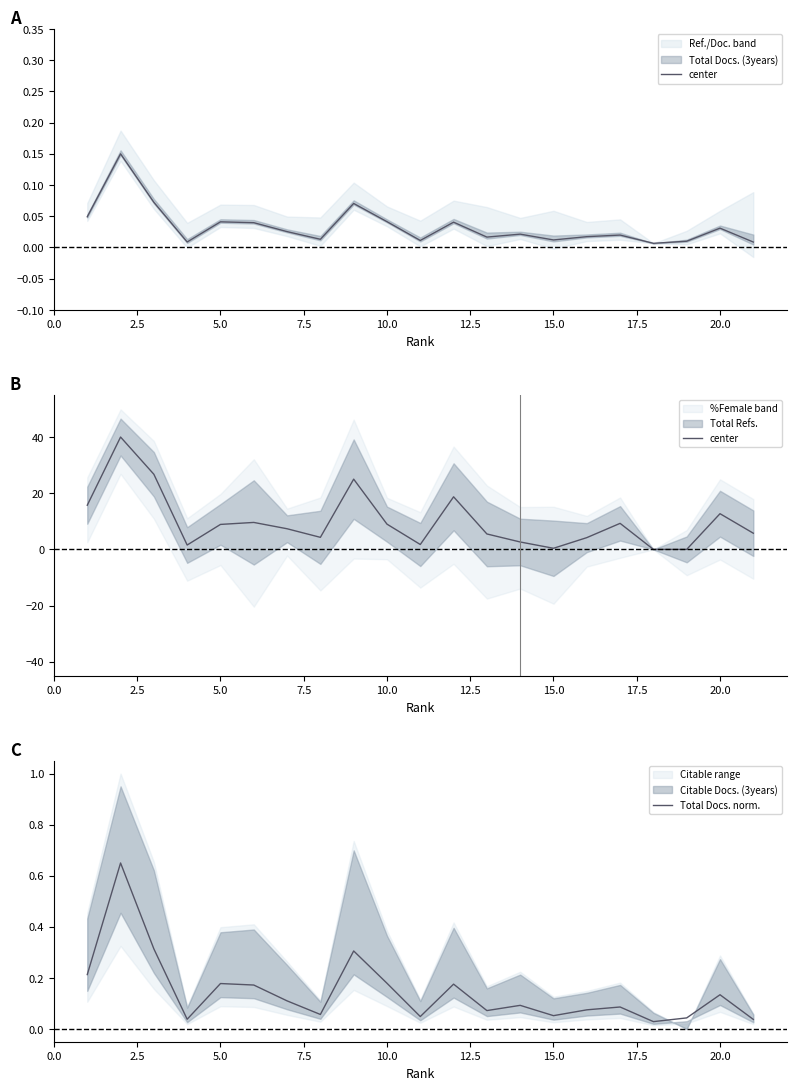

Which series has the largest total across all categories?

center